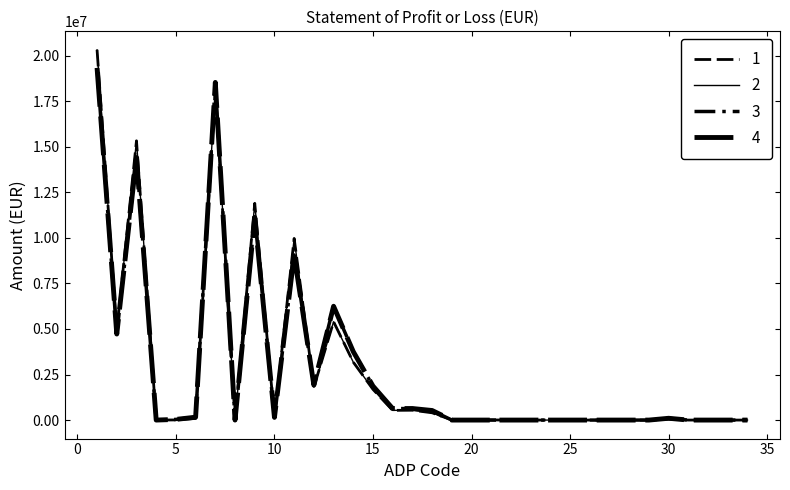

Is this an area chart (filled region under the line)?

No